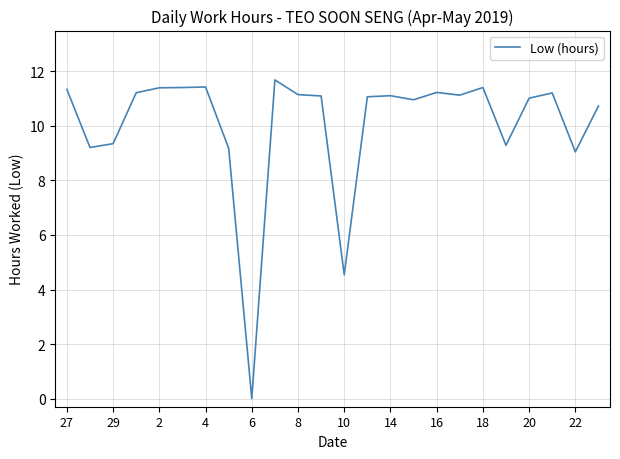

What is the average value?

10.1